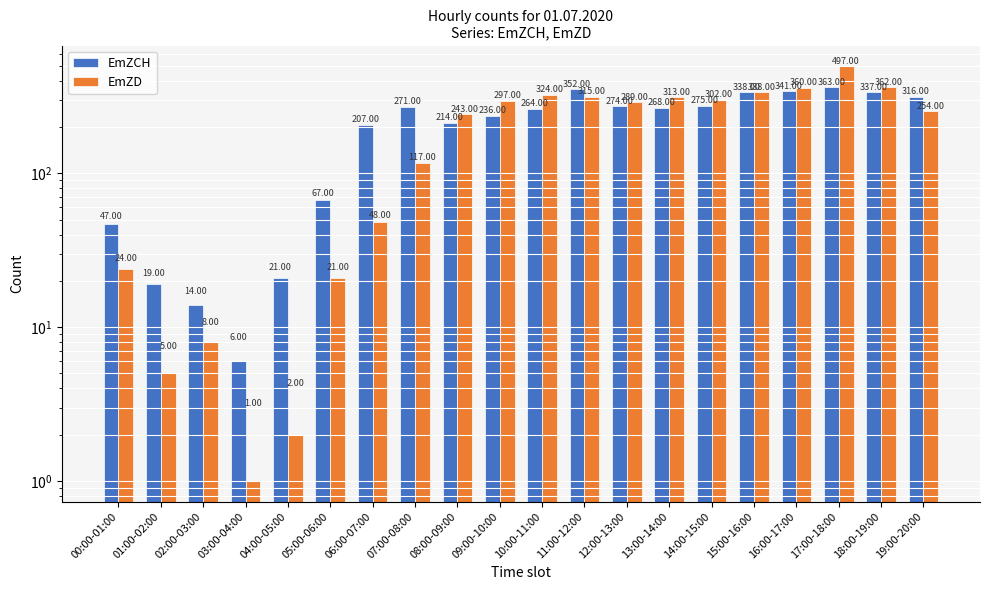

How many groups of bars are there?

20